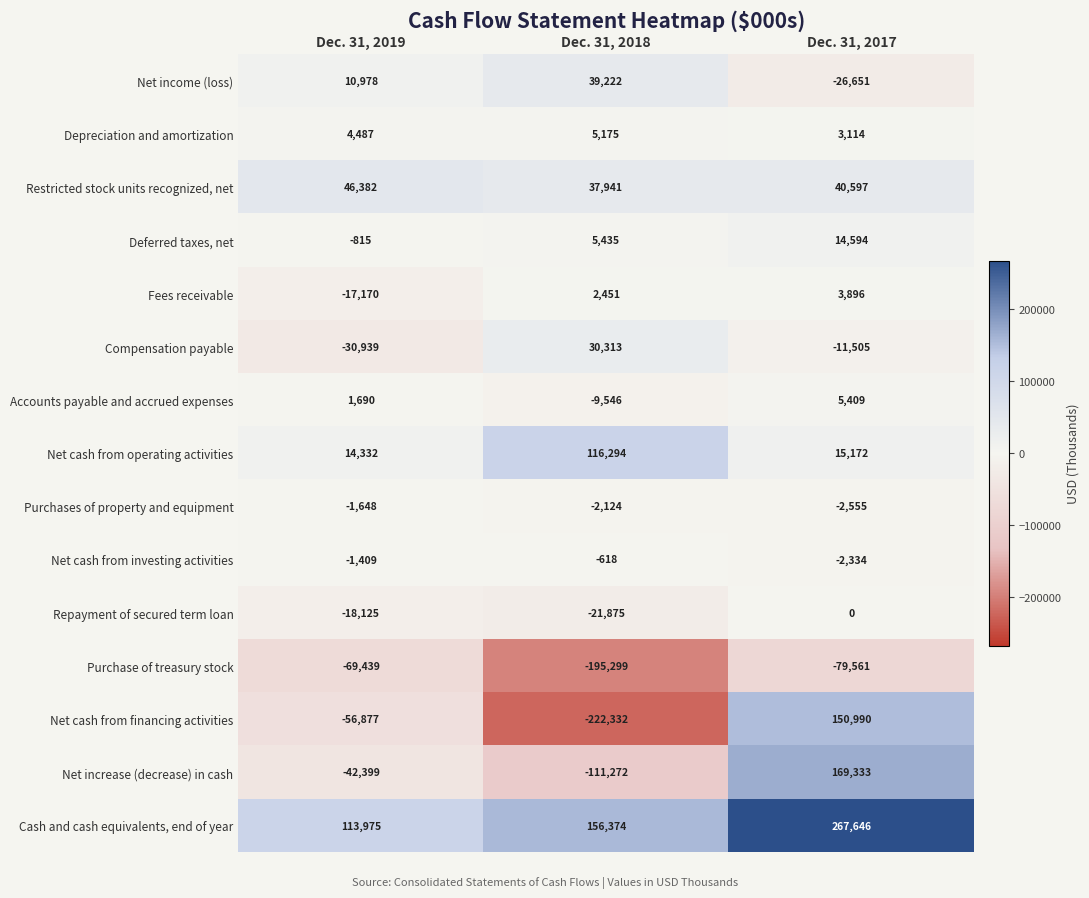

How many series are shown in this chart?

15